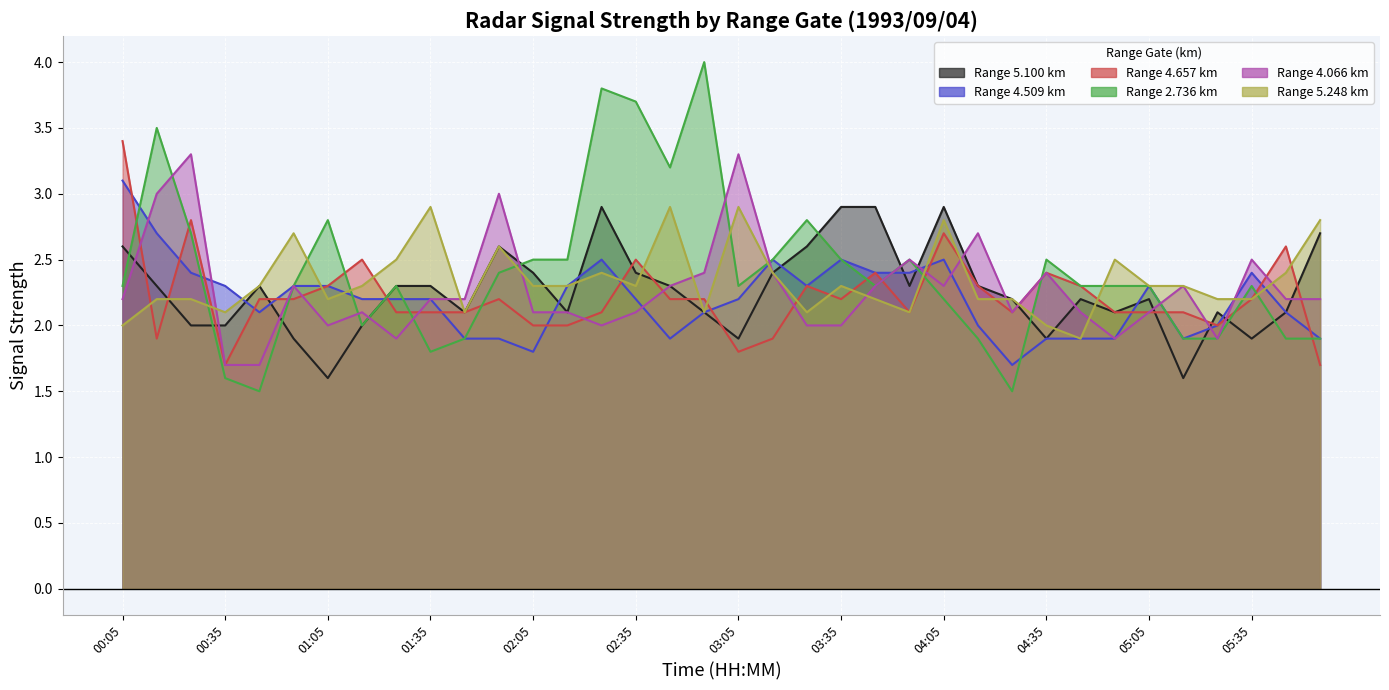

True or false: 4.657 and 2.736 cross at least once.

True